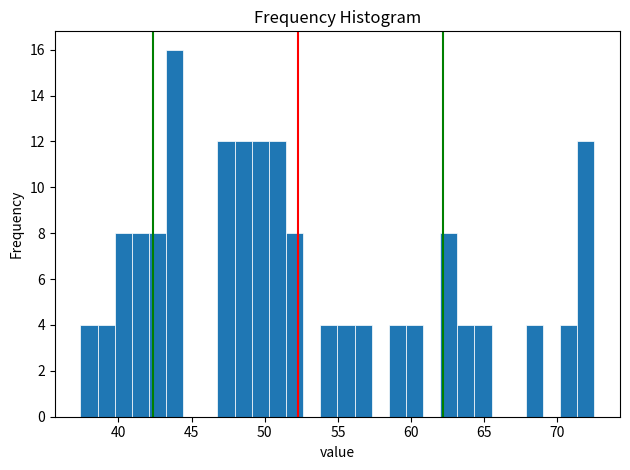

Around what value on the x-axis is the tallest bar? Give the approximate position of its centre, as read against the axis.

44.0